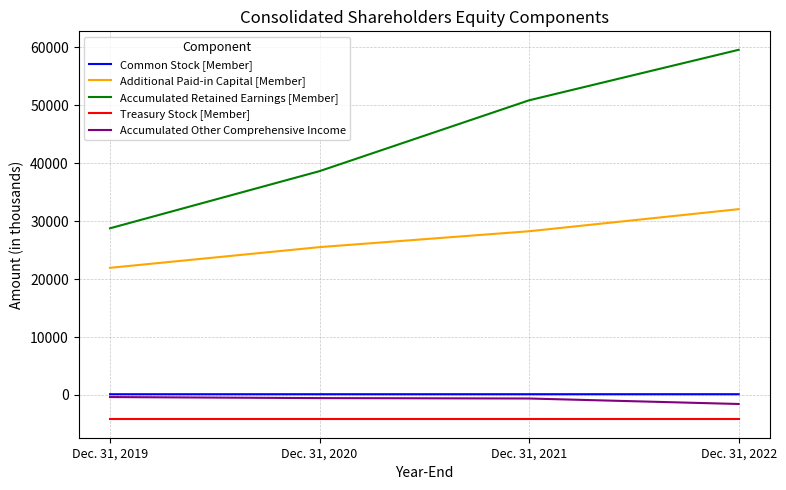

Rank the categories by Common Stock [Member] value from lowest to highest.

Dec. 31, 2019, Dec. 31, 2020, Dec. 31, 2021, Dec. 31, 2022